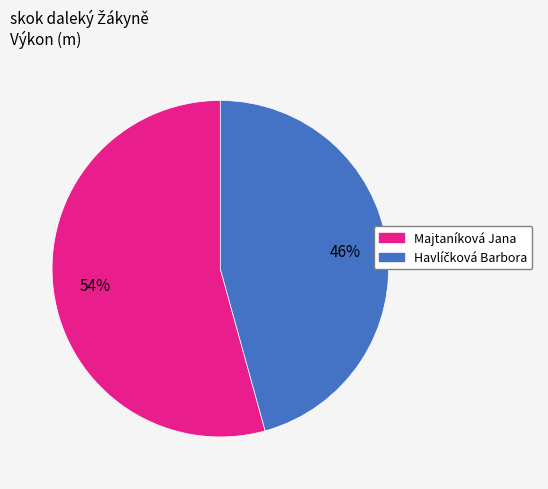

What is the largest slice in the pie chart?

Majtaníková Jana